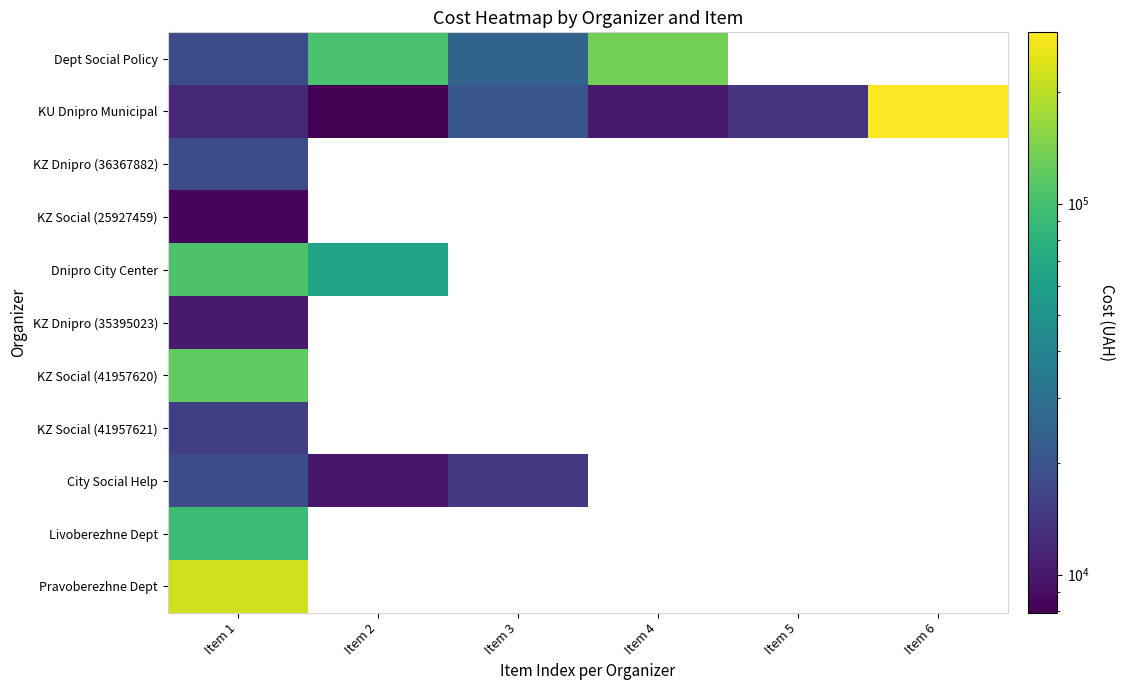

At which category is the sum across all series the highest?

Item 1